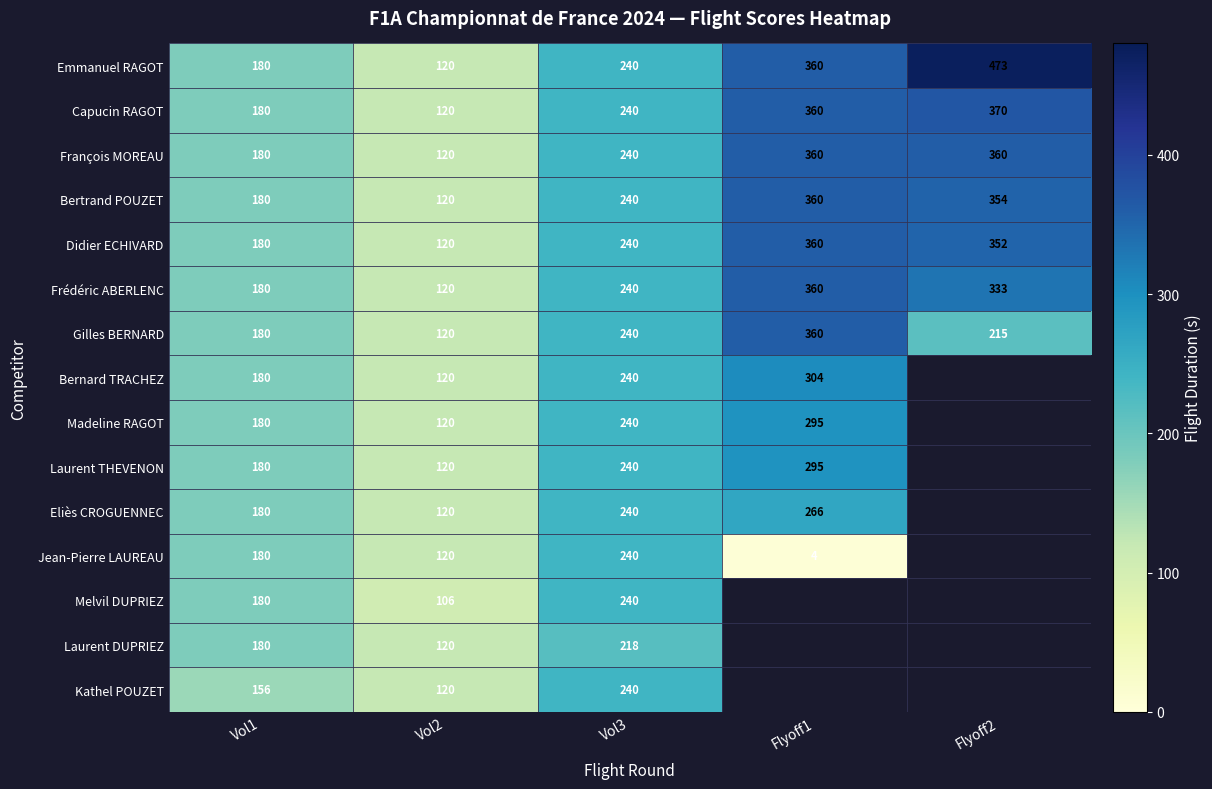

What is the difference between the highest and lowest values at Vol1?

24